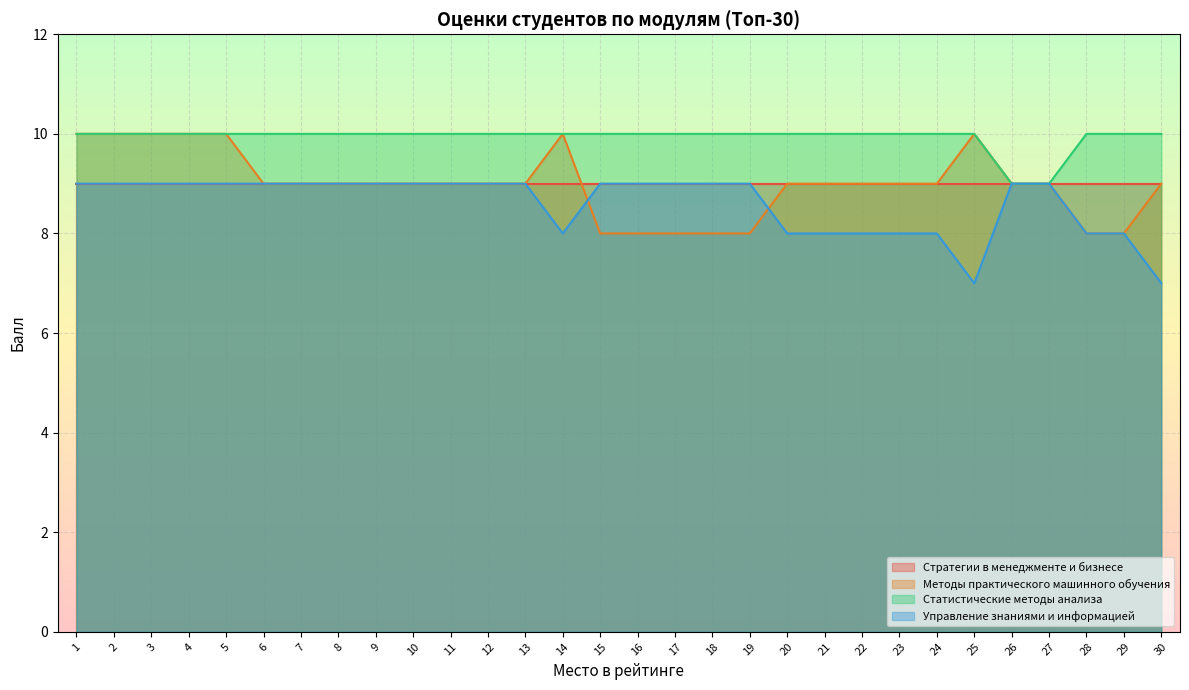

What is the total value across all series at 8?

37